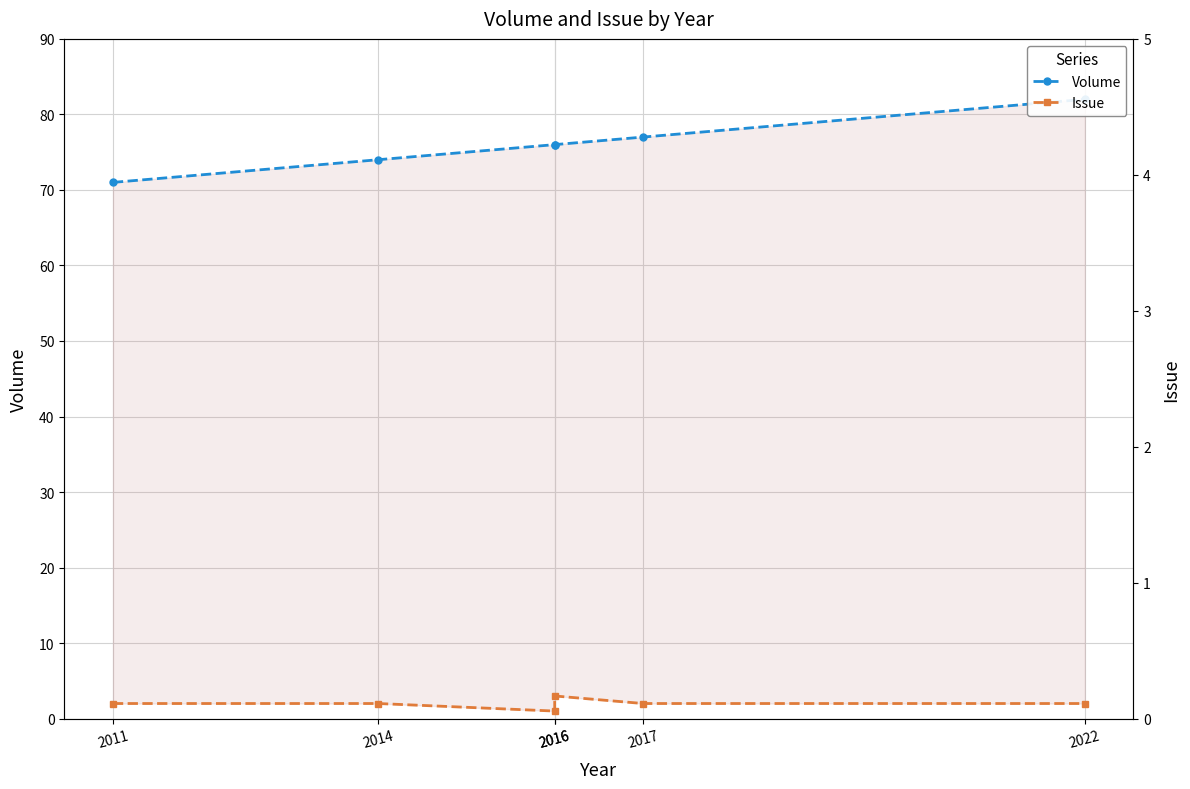

Reading right to left, extract all data points from this chart.

Volume: 82	77	76	76	74	71
Issue: 2	2	3	1	2	2